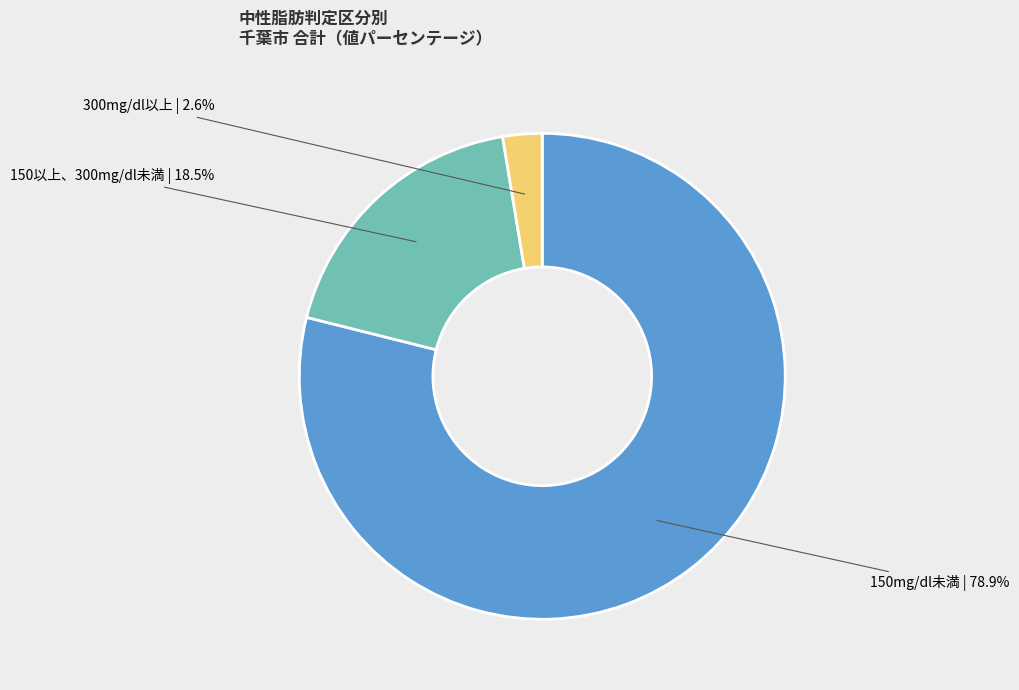

To the nearest percent, what is the combined percentage of 300mg/dl以上 and 150以上、300mg/dl未満?

21%